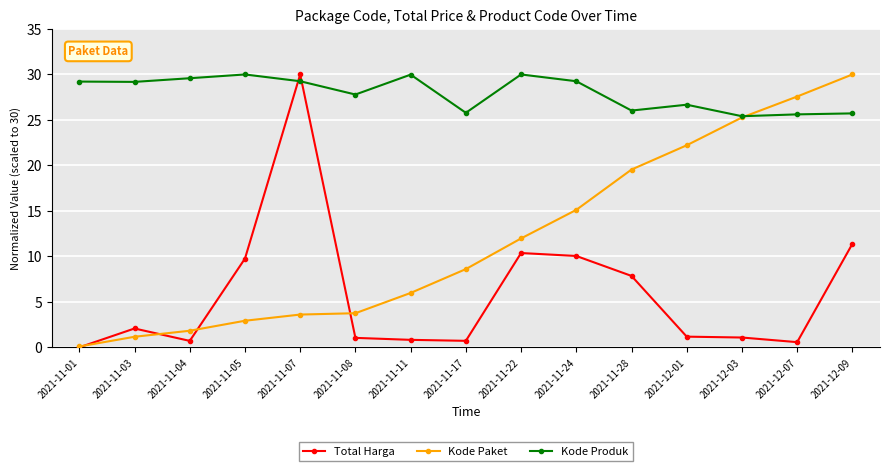

What is the difference between the highest and lowest values at 2021-11-03?

28.0